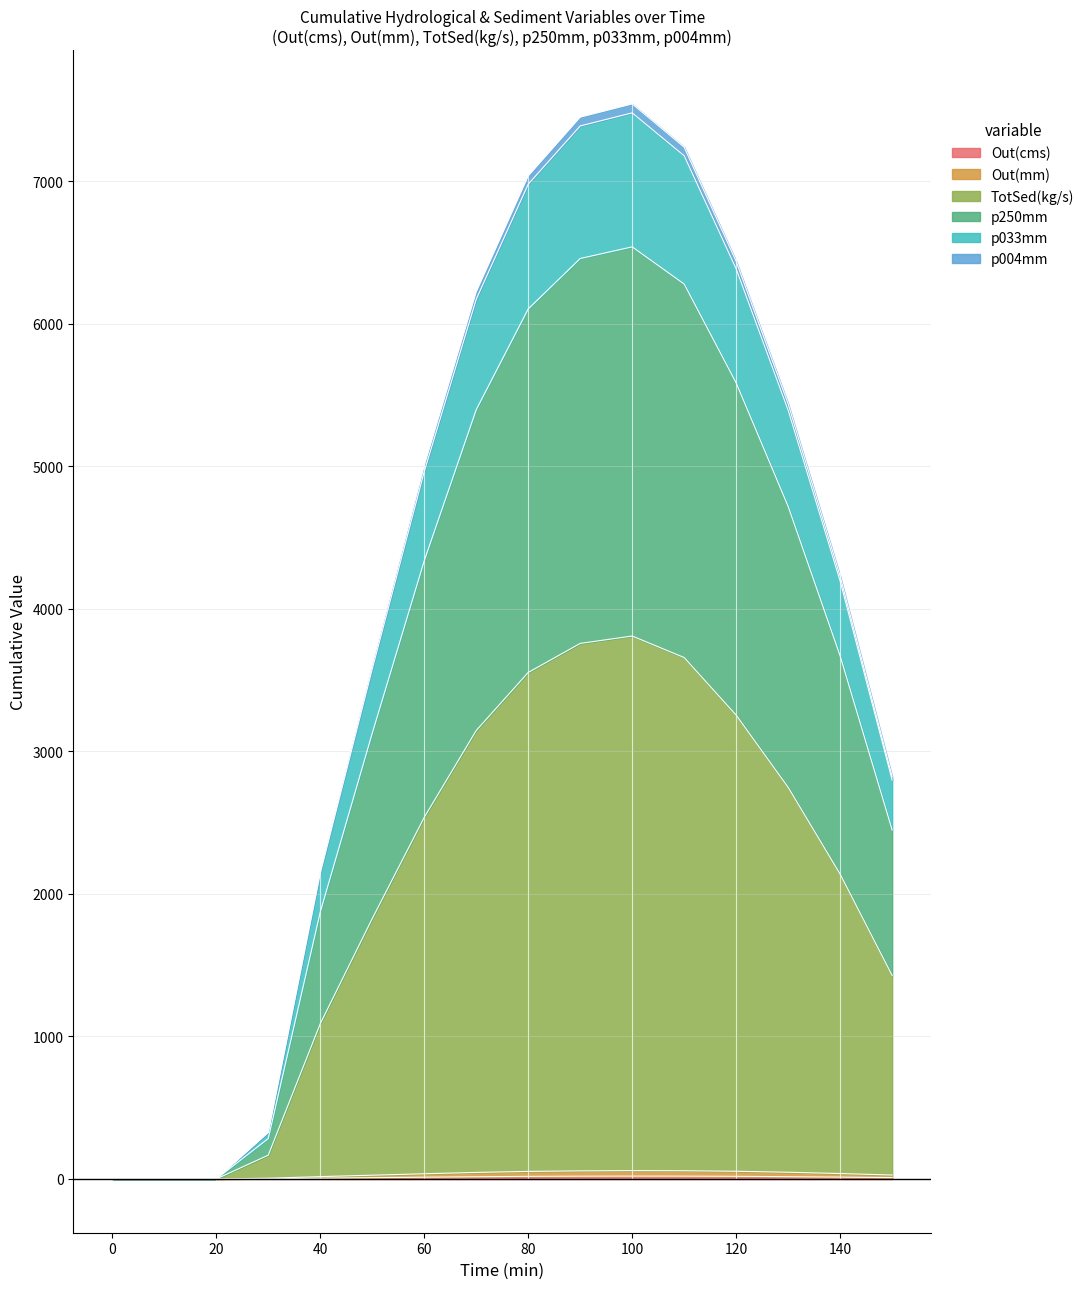

True or false: Out(mm) and p004mm intersect in this chart.

False